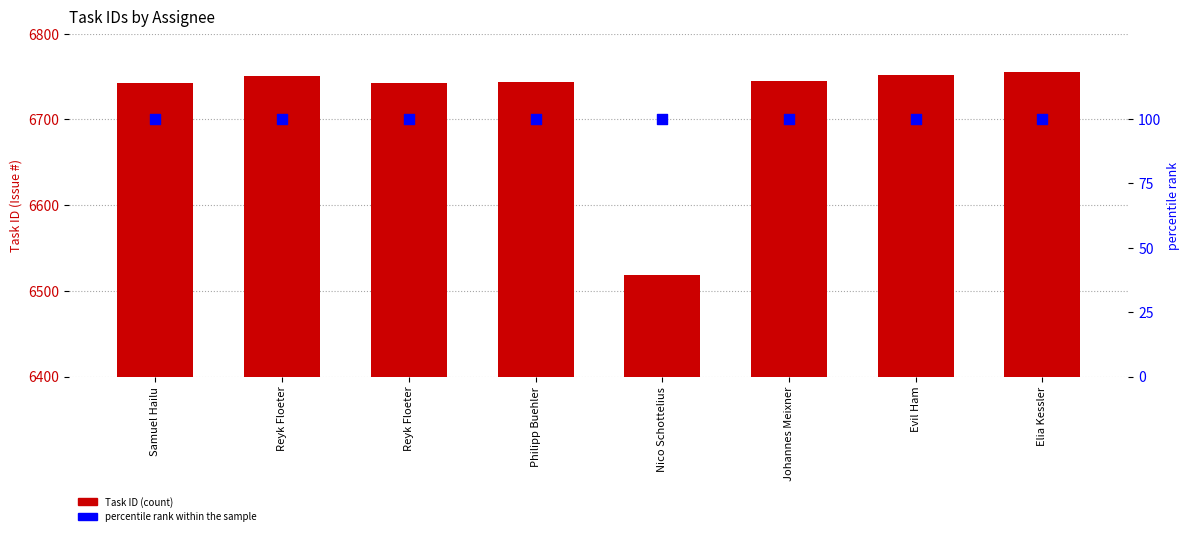

Which series has the largest total across all categories?

Task ID